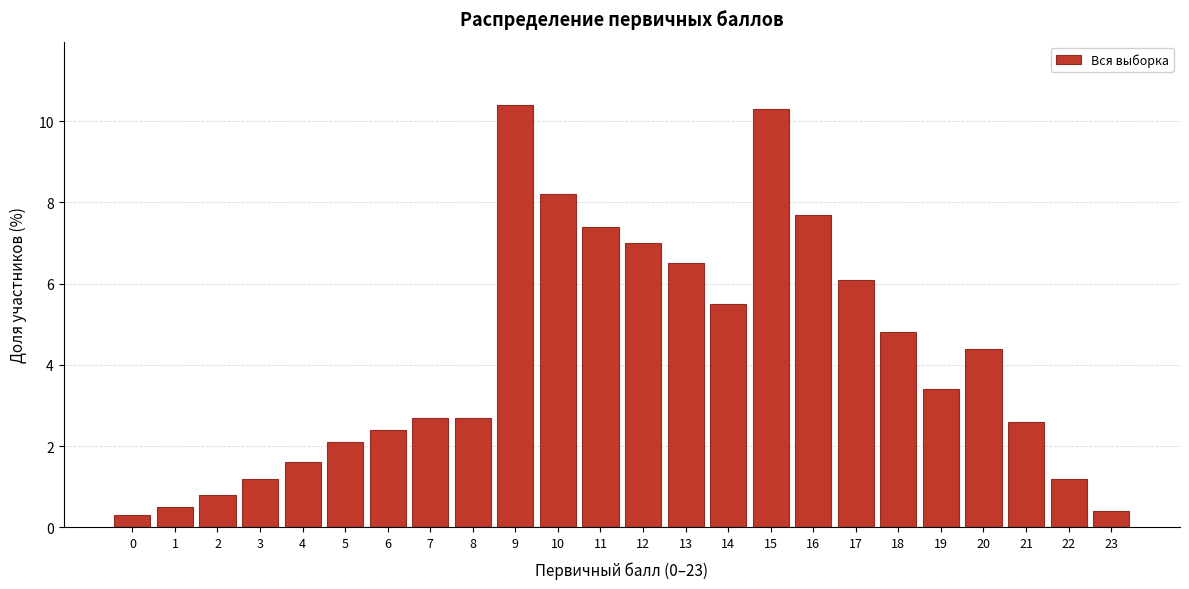

Reading left to right, what are all the values shown in this chart?

0=0.3	1=0.5	2=0.8	3=1.2	4=1.6	5=2.1	6=2.4	7=2.7	8=2.7	9=10.4	10=8.2	11=7.4	12=7.0	13=6.5	14=5.5	15=10.3	16=7.7	17=6.1	18=4.8	19=3.4	20=4.4	21=2.6	22=1.2	23=0.4